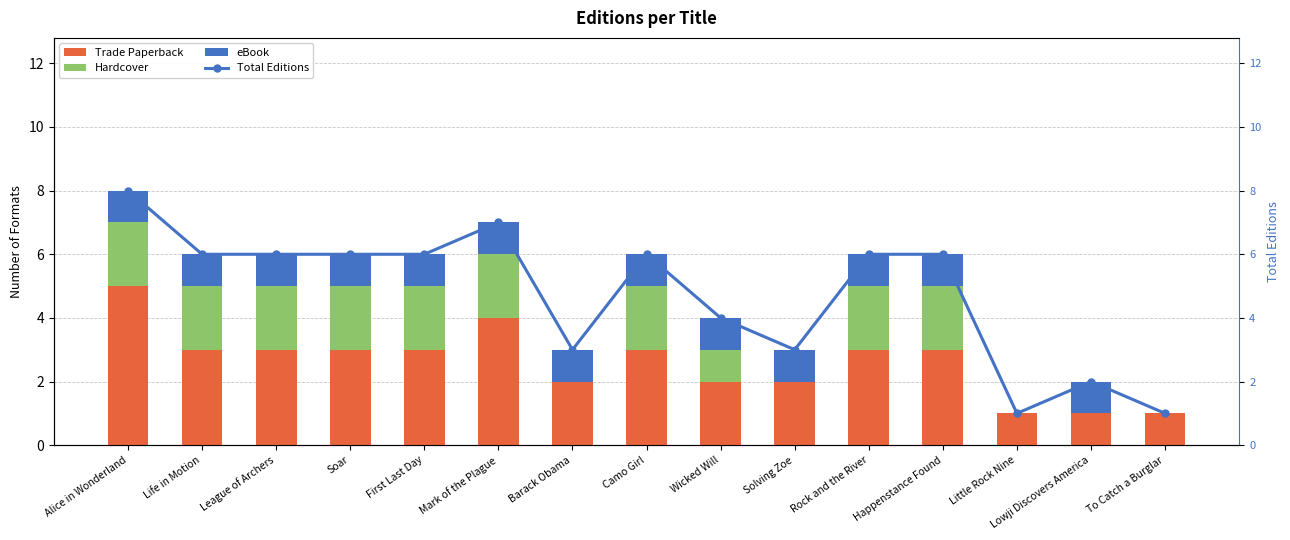

What are all the series names shown in the legend?

Trade Paperback, Hardcover, eBook, Total Editions